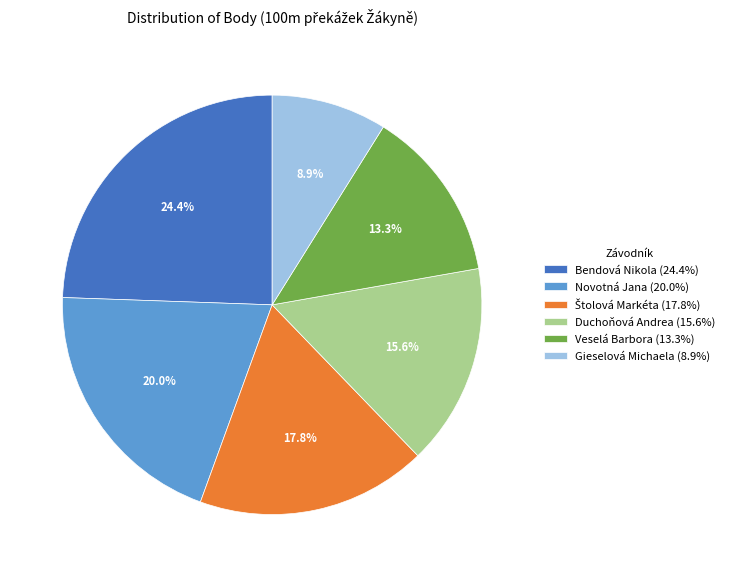

Combined, do Gieselová Michaela and Veselá Barbora account for over 50%?

No